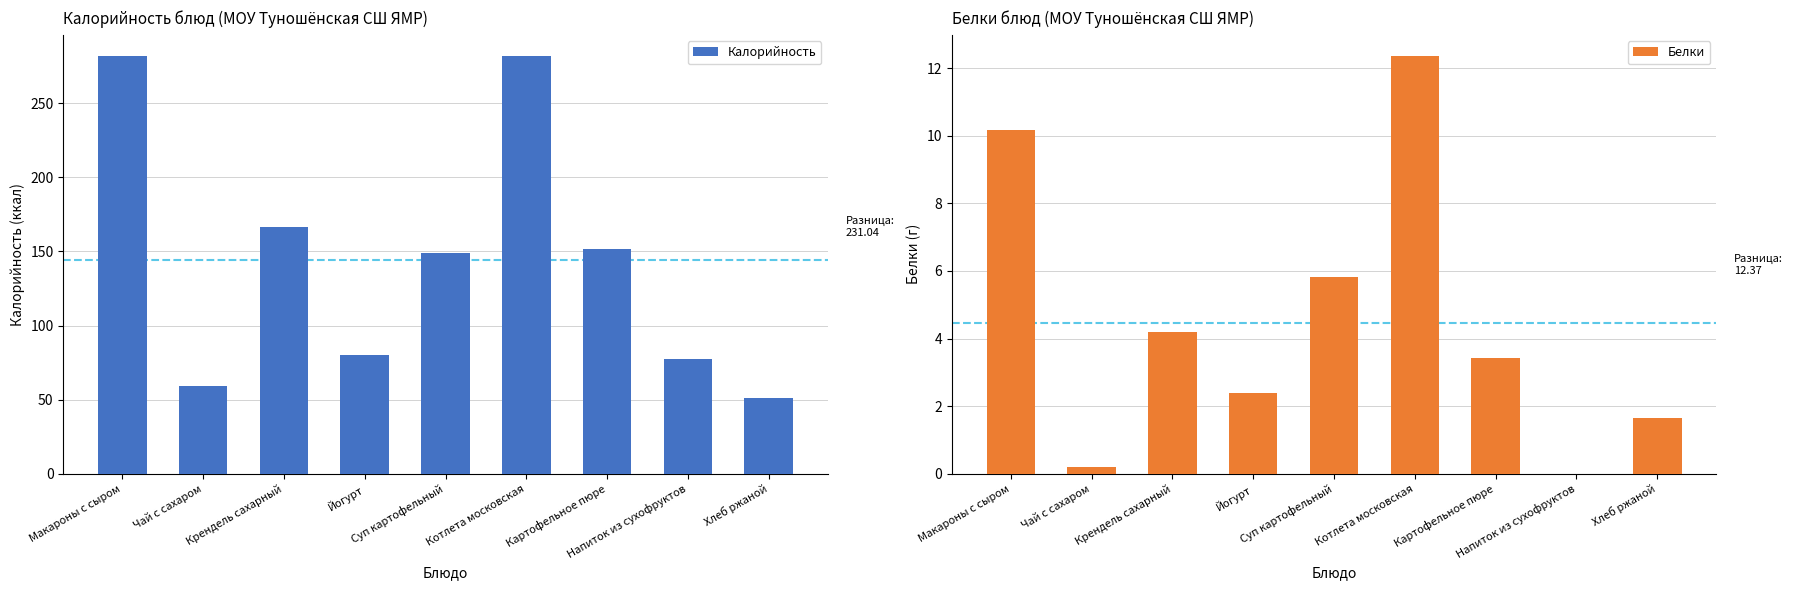

Is the value of Калорийность at Чай с сахаром greater than the value of Белки at Картофельное пюре?

Yes